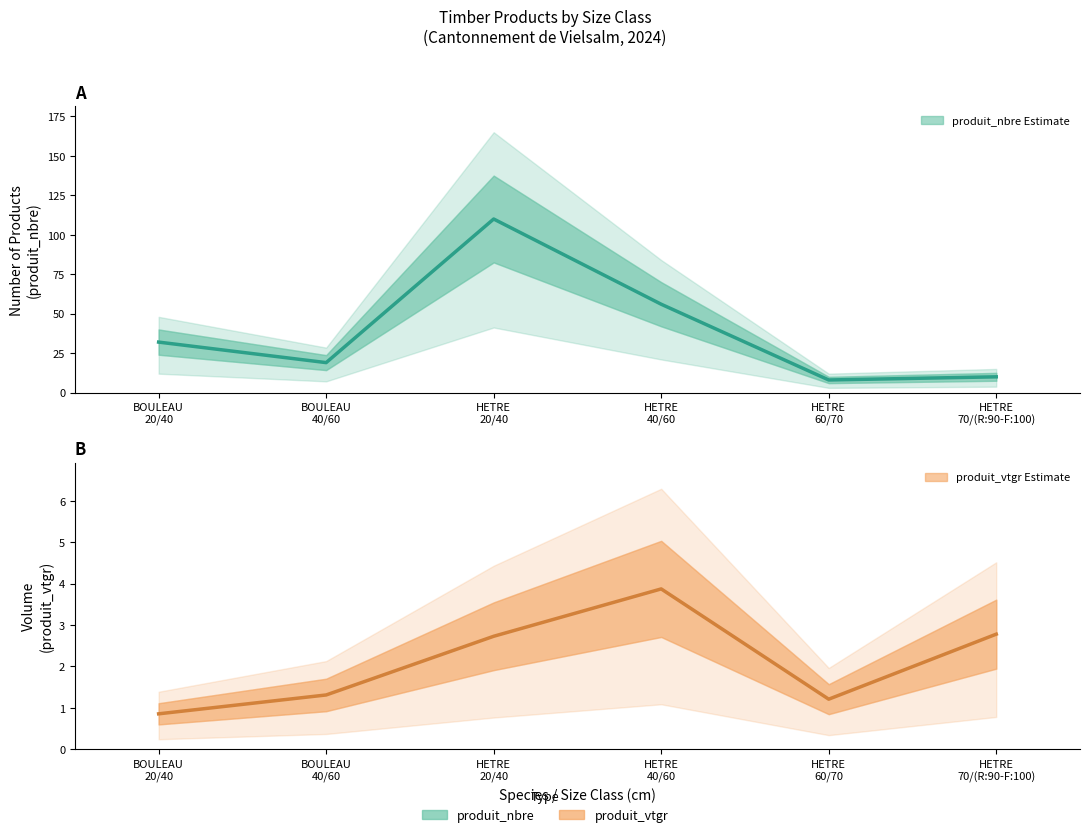

At how many categories does at least one series exceed 71?

1